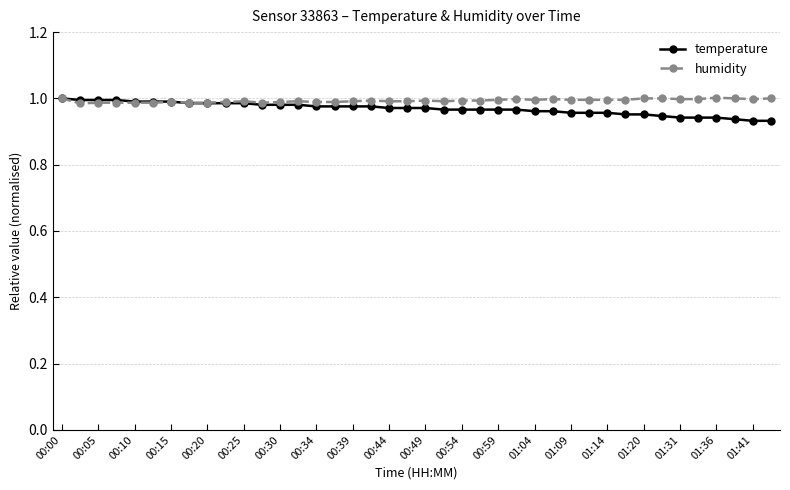

True or false: humidity has more than 2 interior local peaks.

True